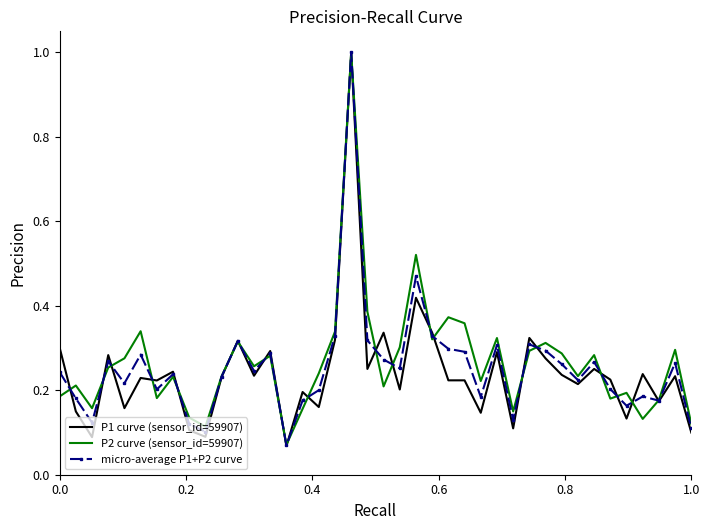

What is the maximum value for P2 curve (sensor_id=59907)?

1.0